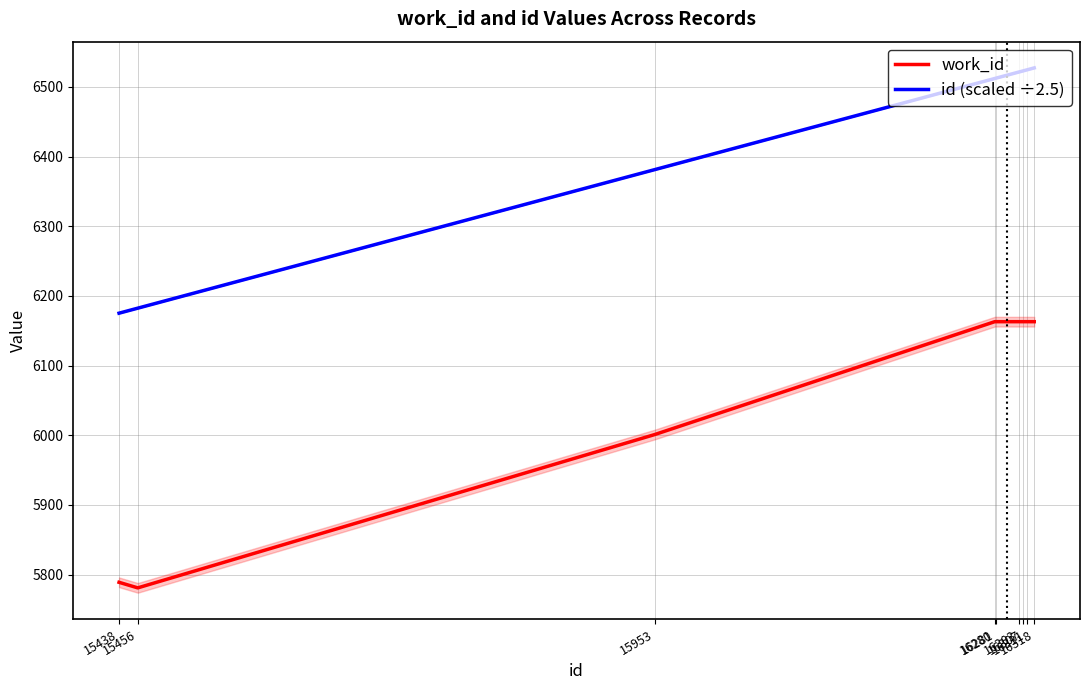

The value of id (scaled ÷2.5) at 16281 is 6512.4. True or false?

True